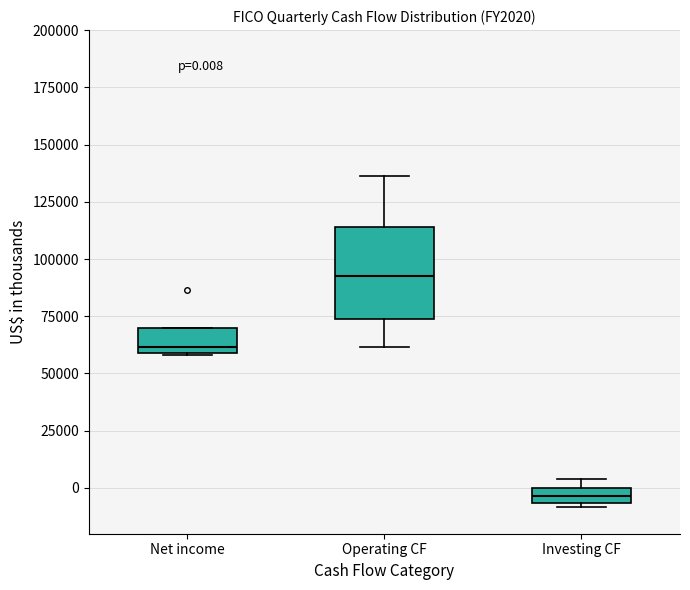

Which box has the lowest median line?

Investing CF